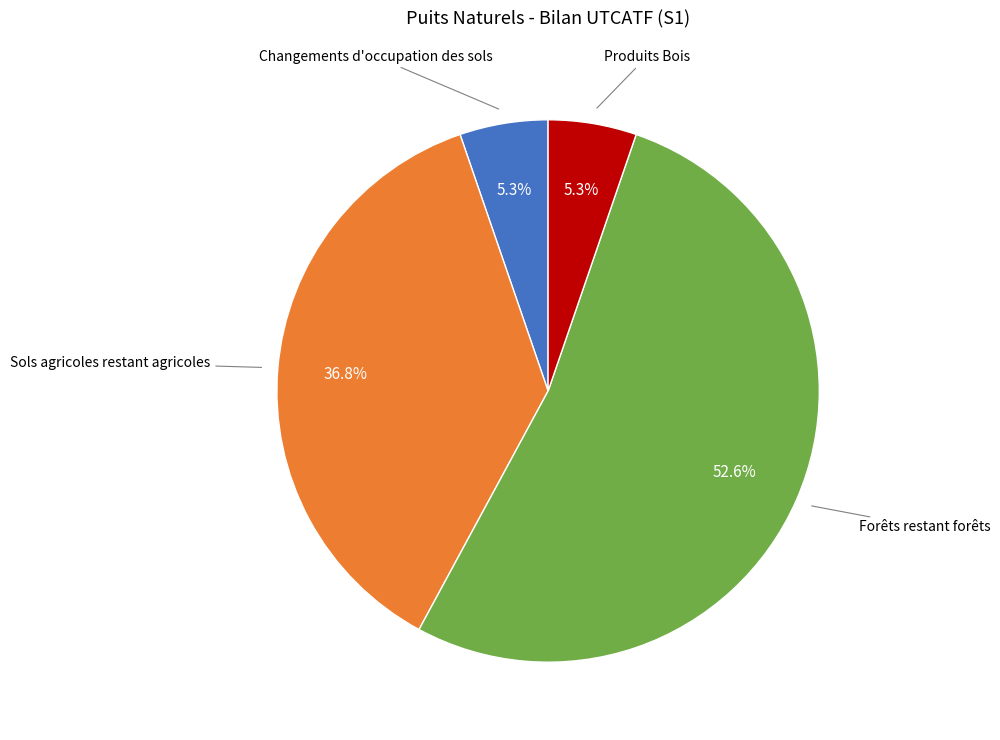

Is there any slice that represents more than half of the pie?

Yes